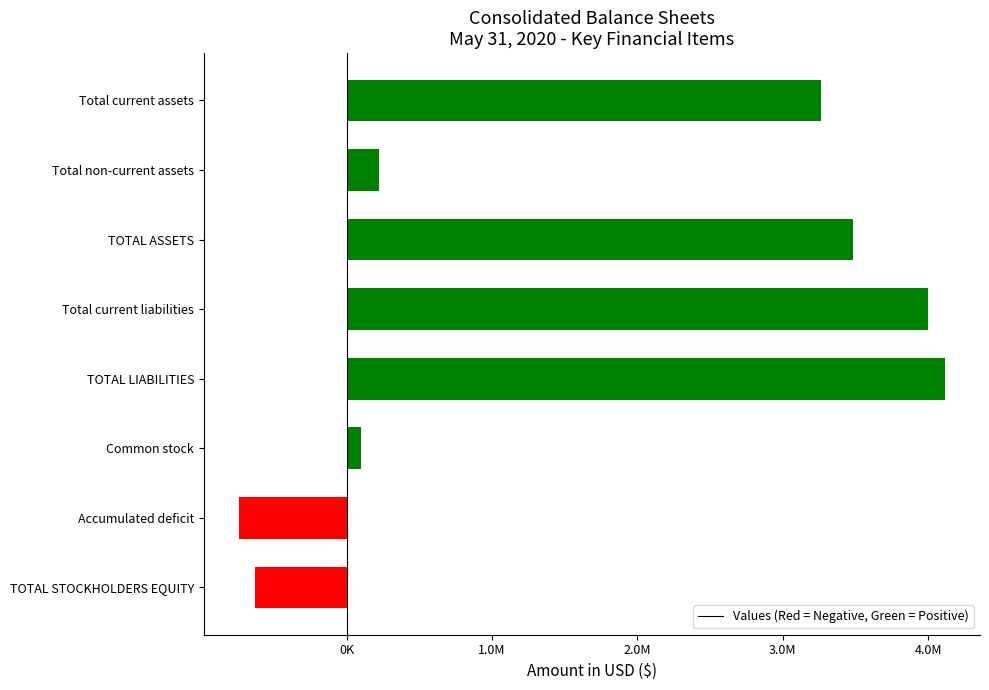

Are the bars horizontal?

Yes